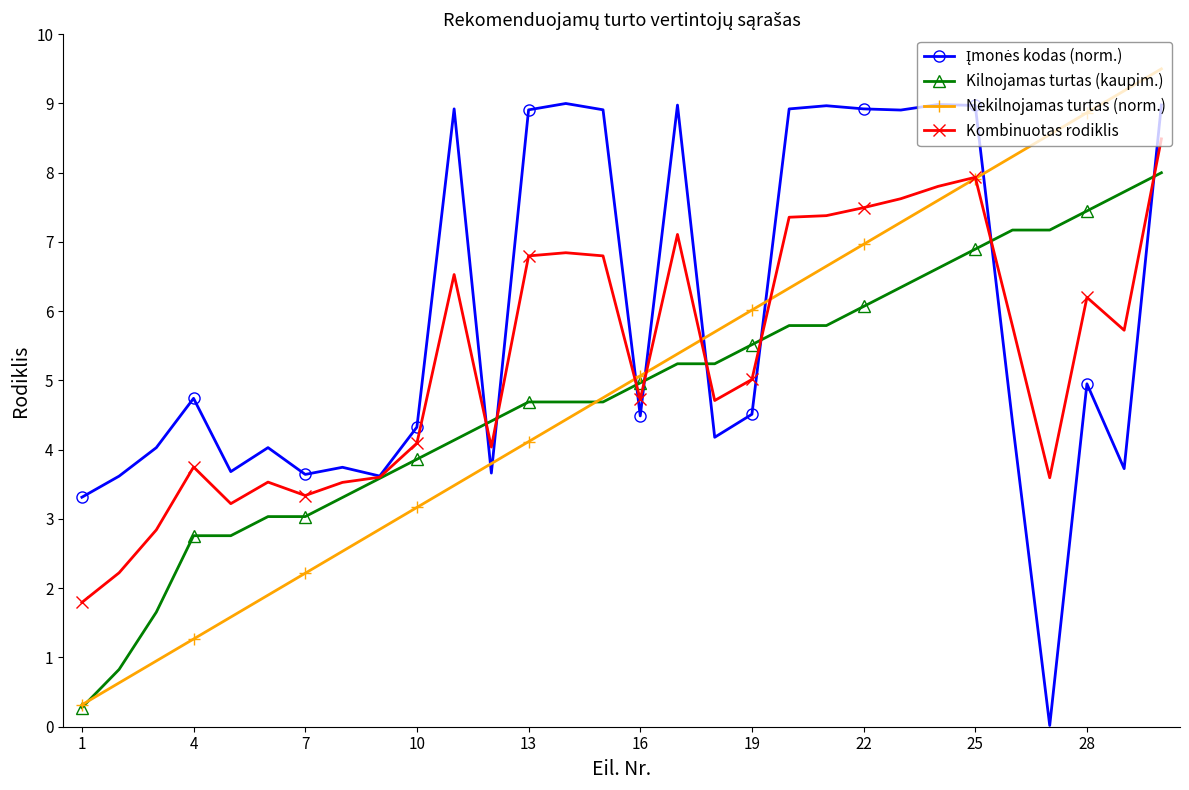

What is the highest value of the Kilnojamas turtas (kaupim.) series?

8.0